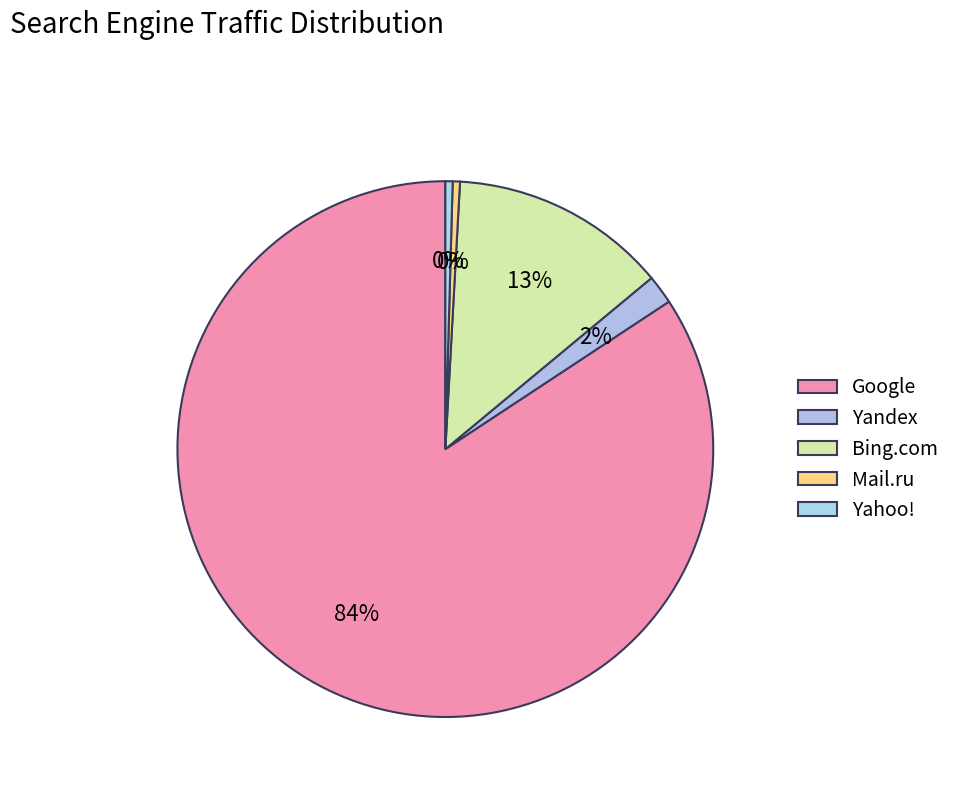

Combined, what portion of the pie is Mail.ru and Yandex?

2.2%